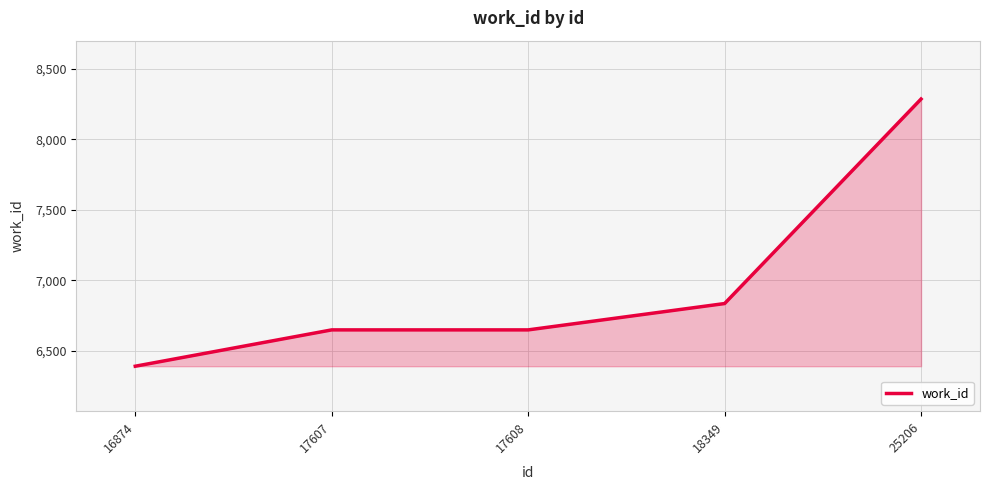

Where is the data nearest to the value 7338?

18349